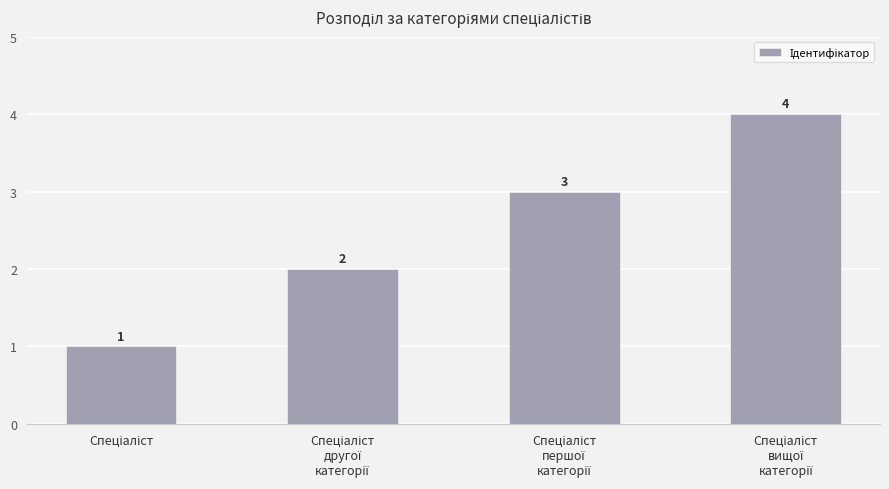

What is the minimum value shown in the chart?

1